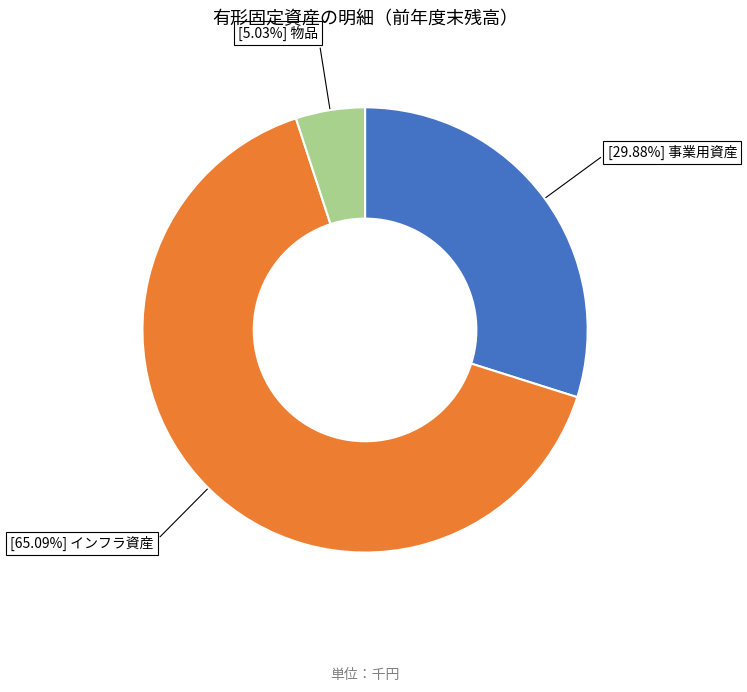

How many slices are in this pie chart?

3